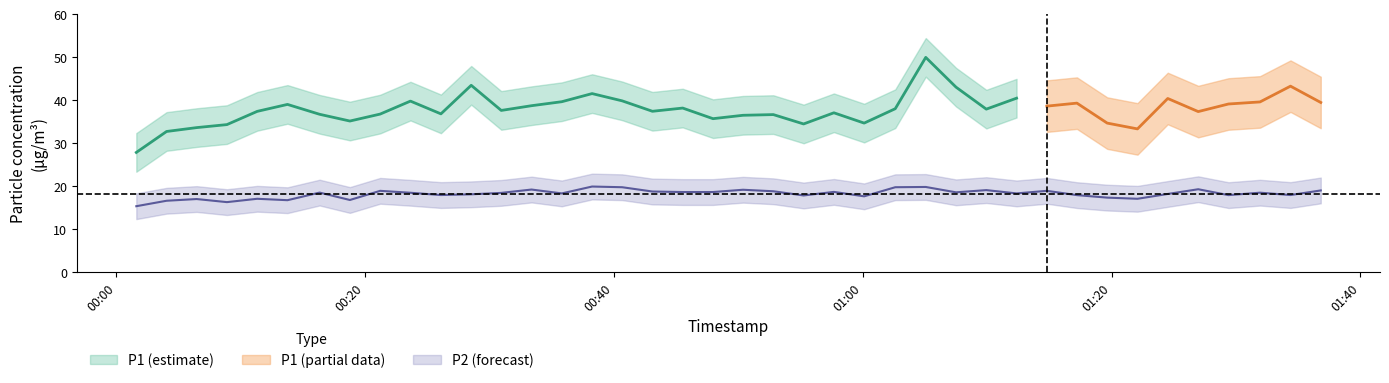

What is the difference between the second highest and minimum values?

4.5